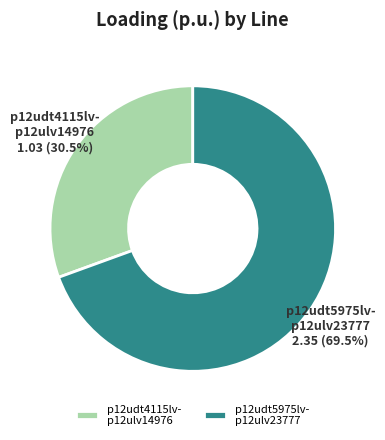

What is the largest slice in the pie chart?

p12udt5975lv- p12ulv23777